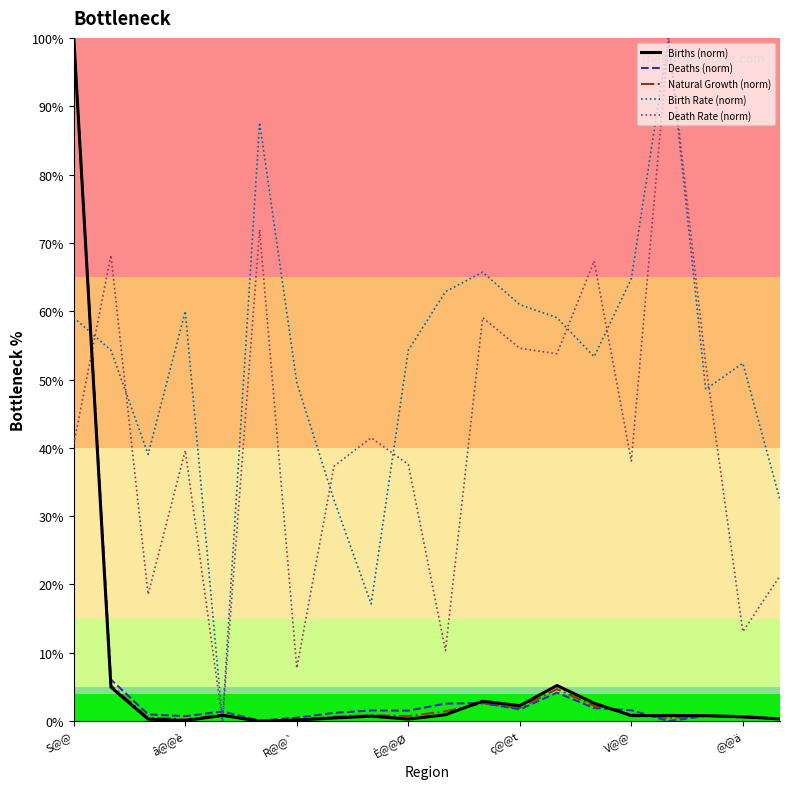

How many lines are shown in the chart?

5